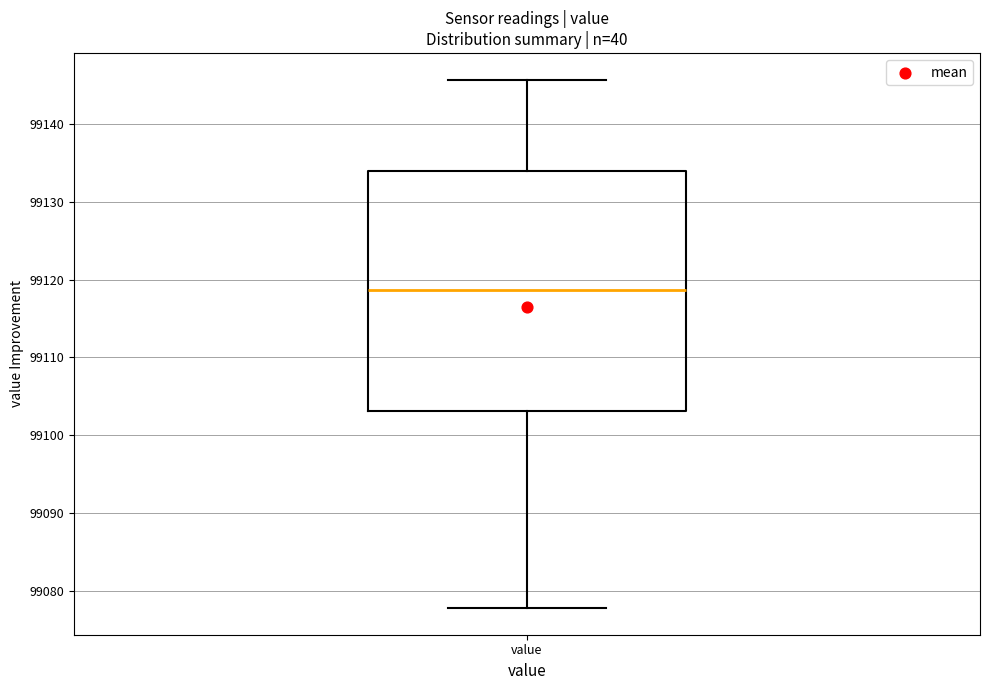

Where is the upper edge of the box for value on the y-axis? The values are not printed on the chart, so give them approximately, as read against the axis.

99134